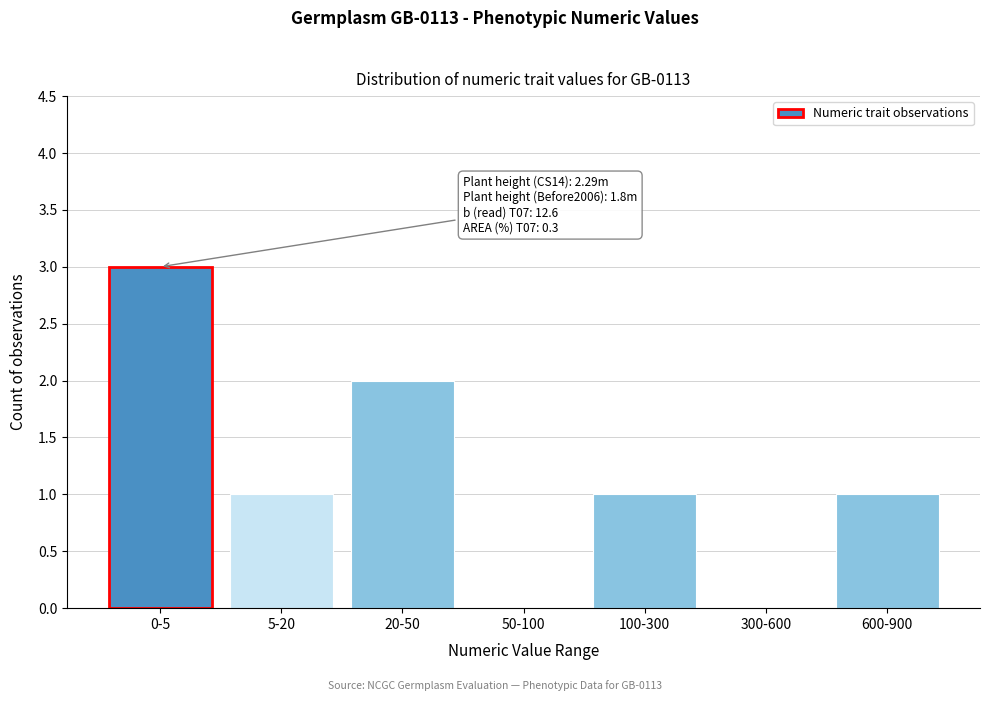

Reading left to right, what are all the values shown in this chart?

0-5=3	5-20=1	20-50=2	50-100=0	100-300=1	300-600=0	600-900=1